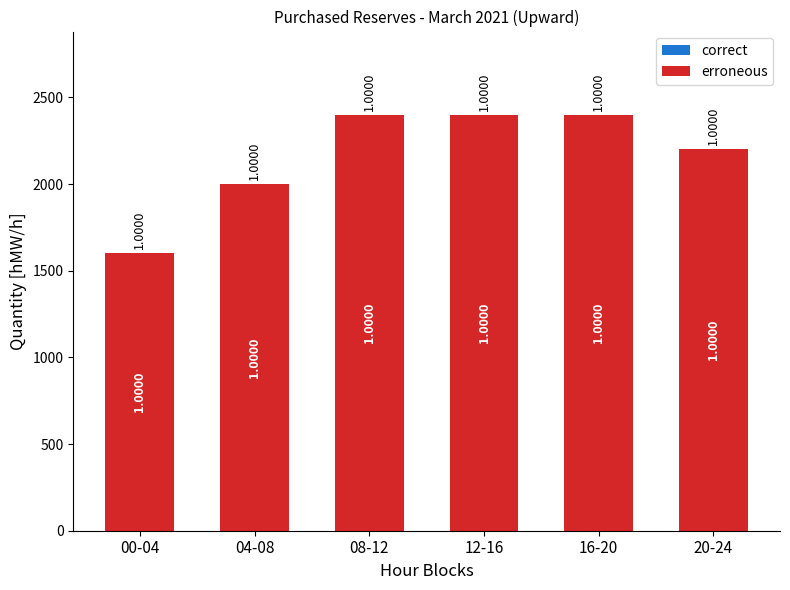

Are the bars horizontal?

No